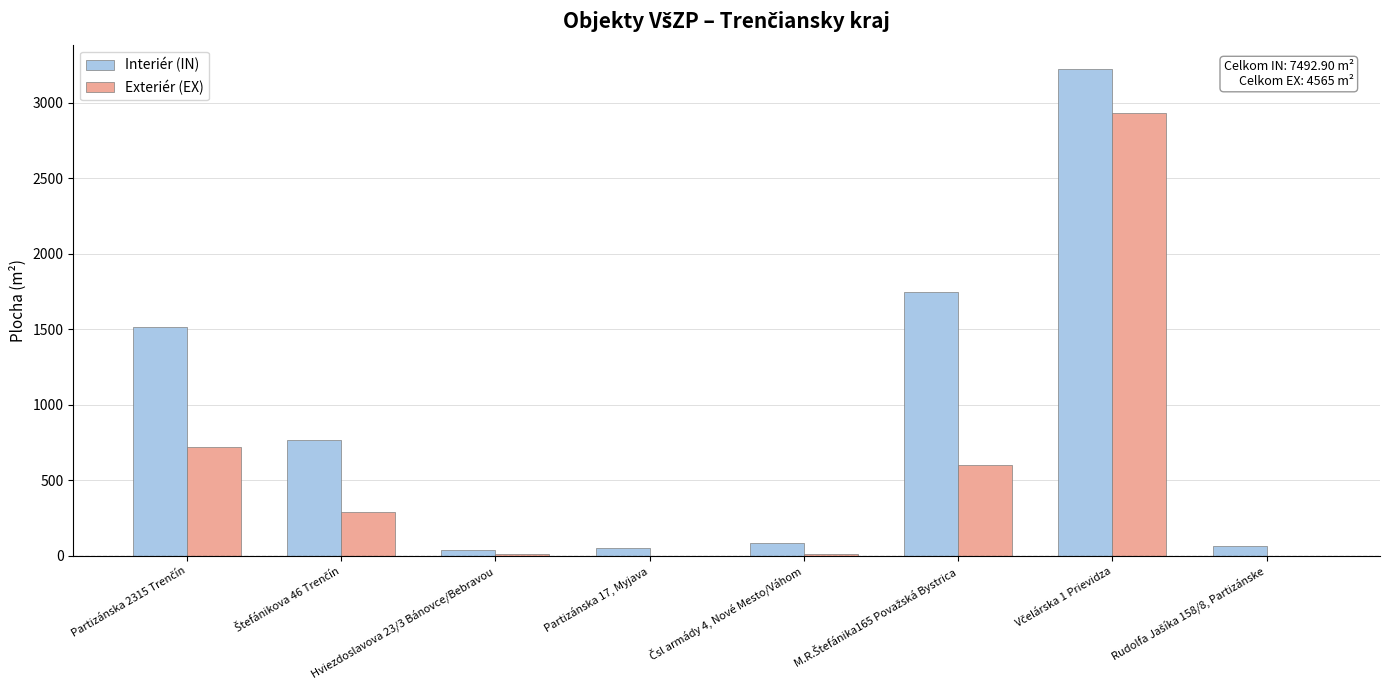

What is the maximum value for Exteriér (EX)?

2932.0